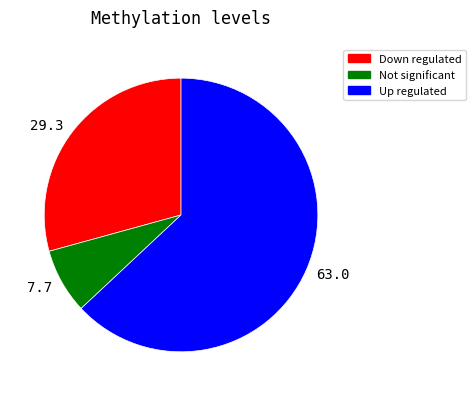

Does any single category account for the majority?

Yes